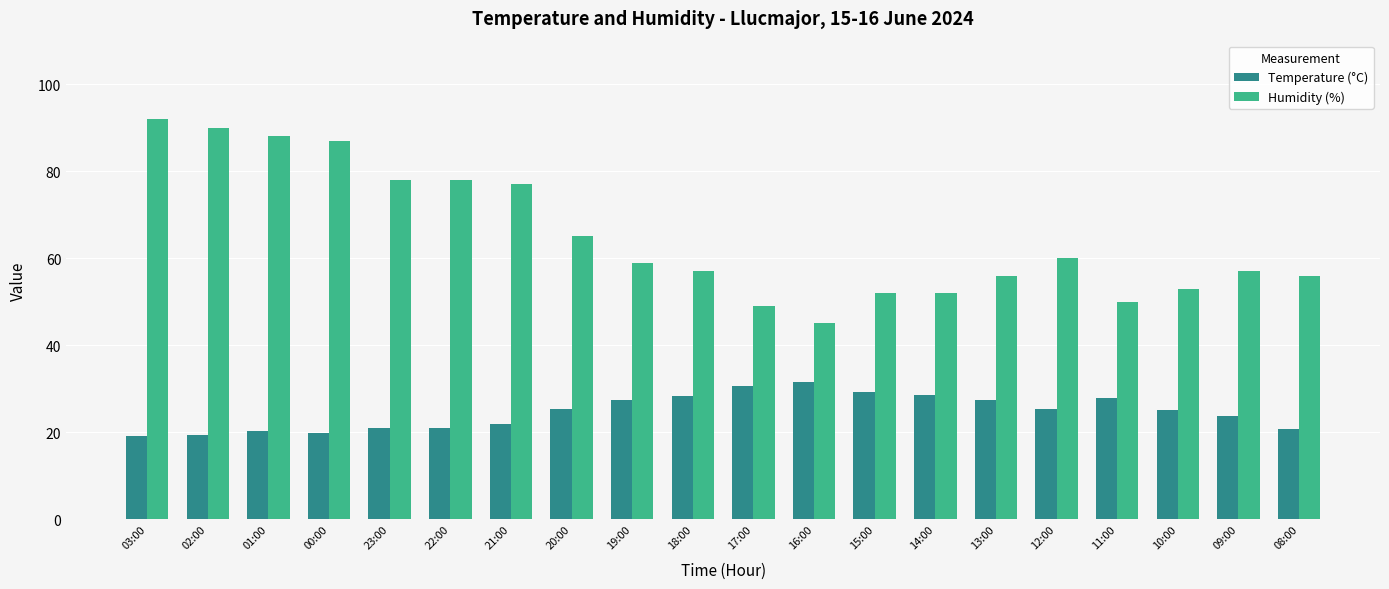

At which label is Humidity (%) closest to 68?

20:00